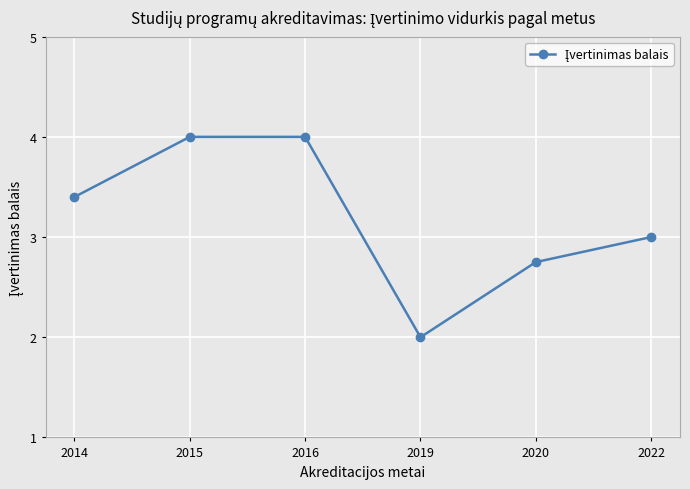

How many lines are shown in the chart?

1